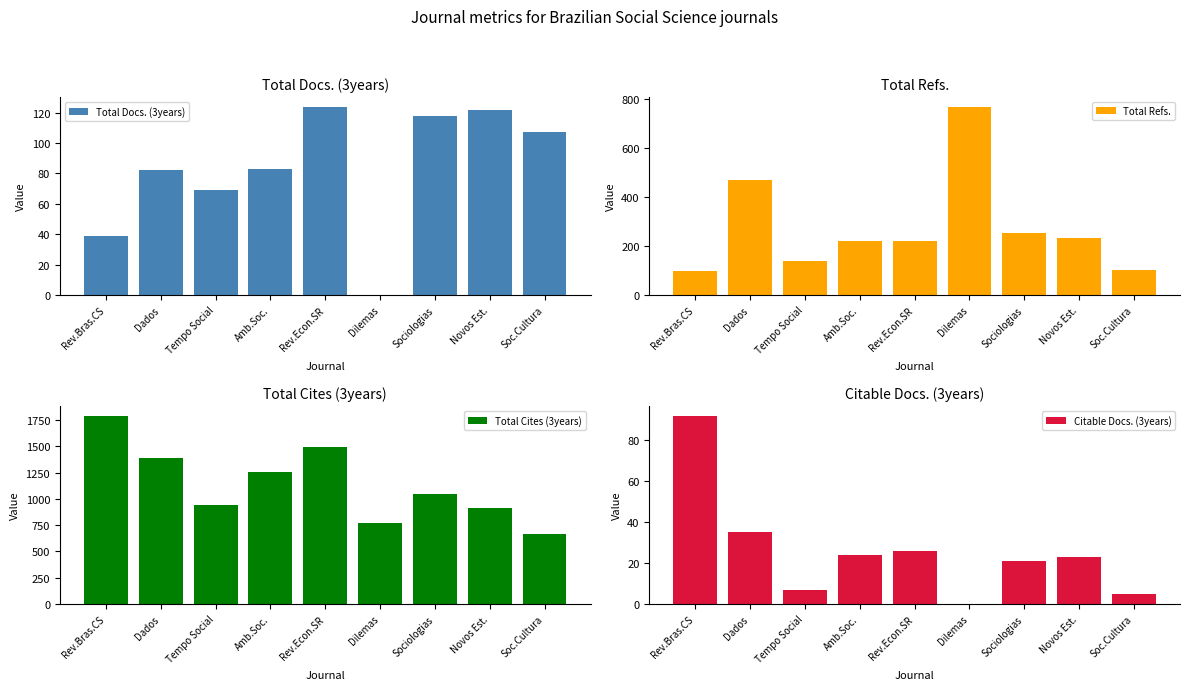

What is the label of the 6th bar from the left?

Dilemas